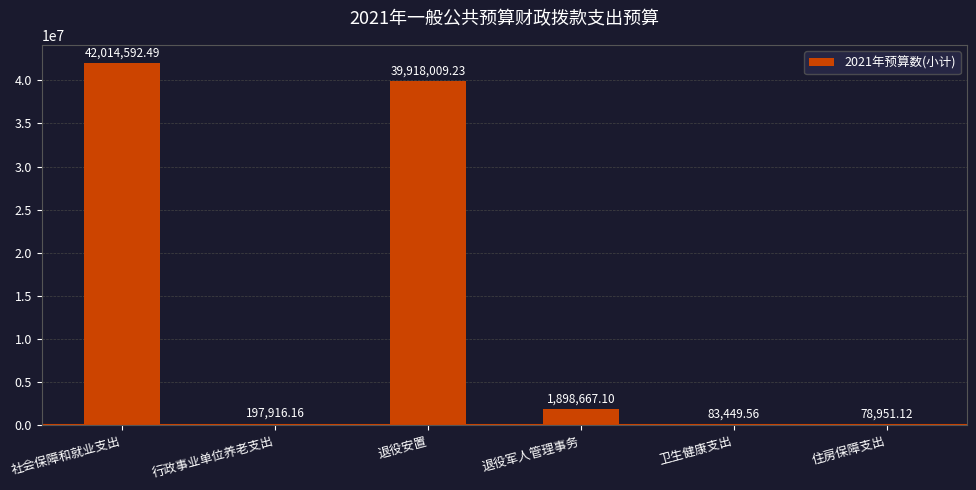

Count the number of values greater than 1898667.

3